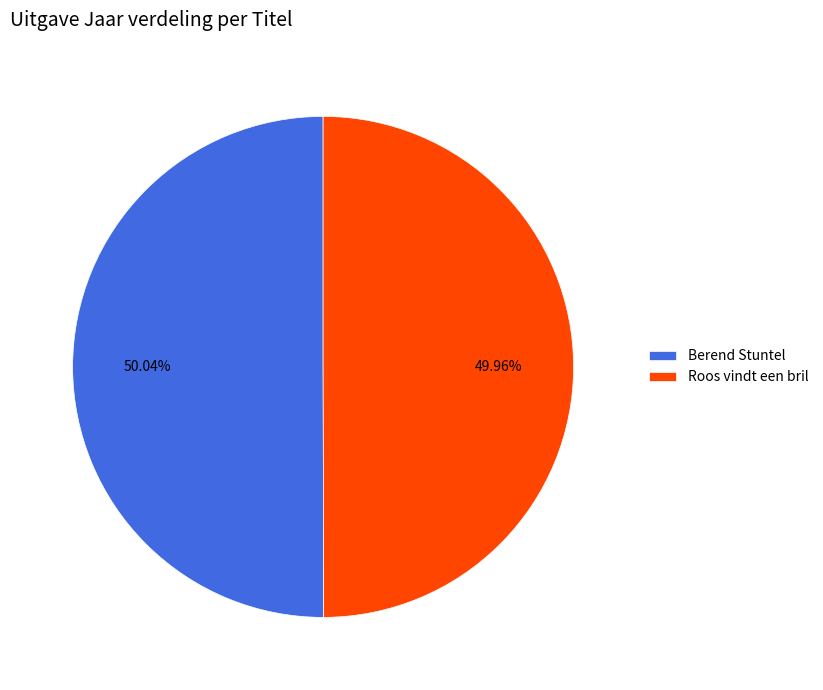

To the nearest percent, what percentage of the pie is Roos vindt een bril?

50%